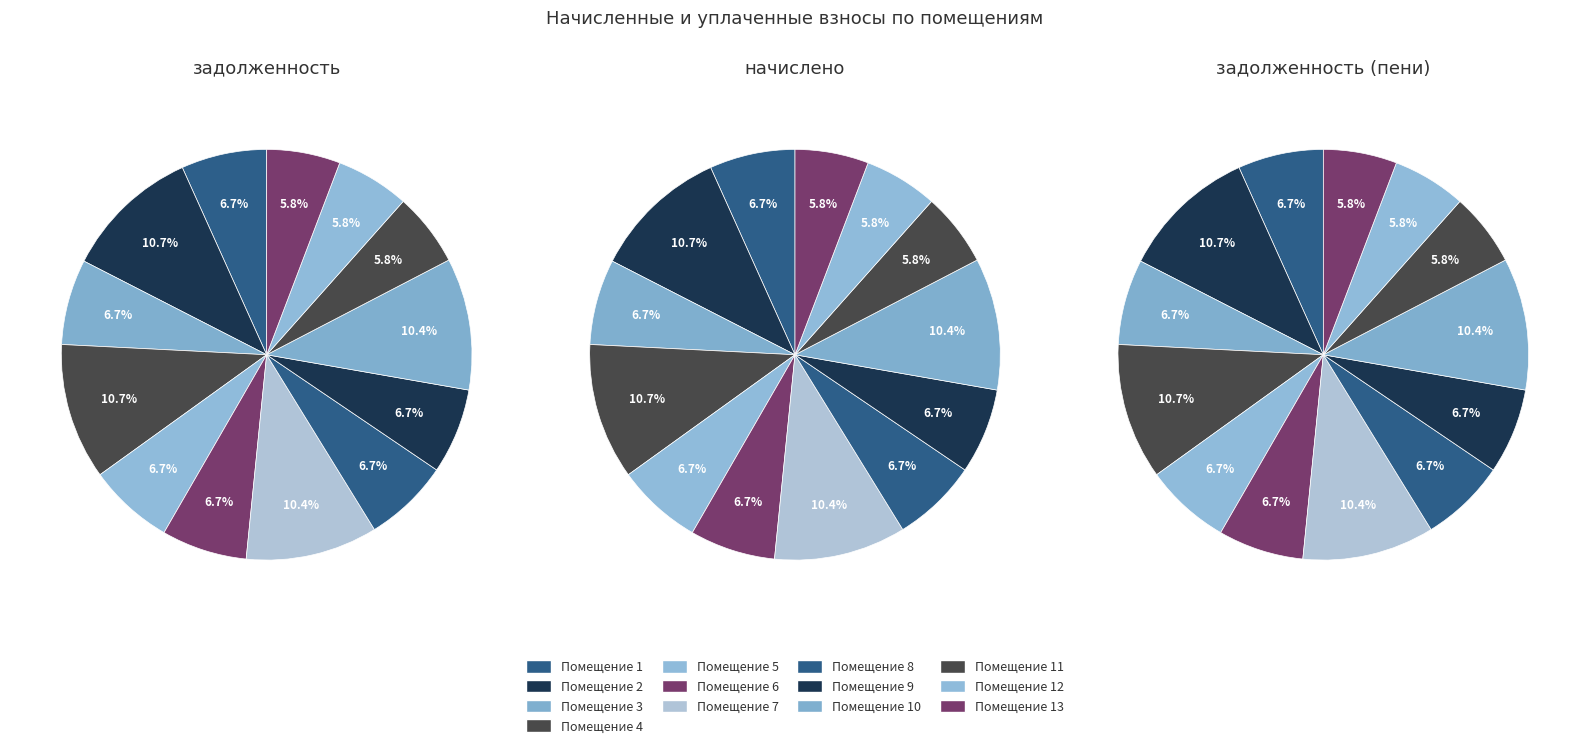

What portion of the pie excludes 6?

93.3%